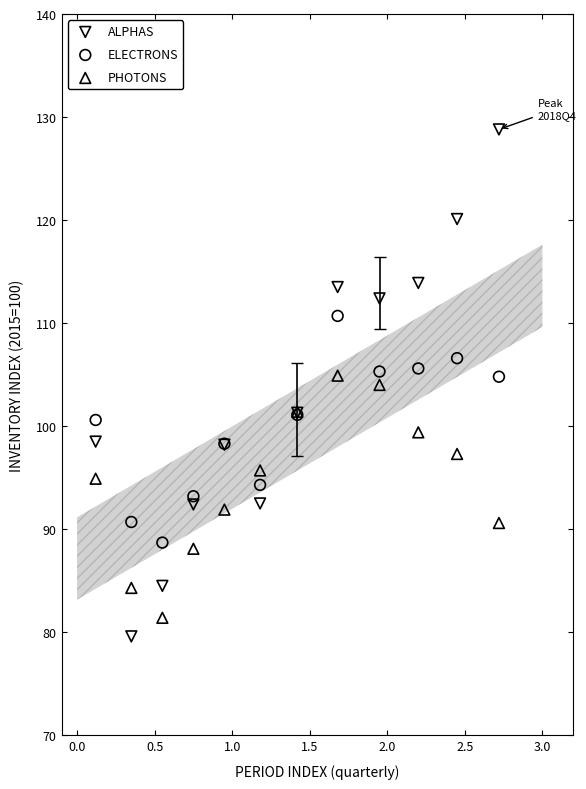

What are all the series names shown in the legend?

ALPHAS, ELECTRONS, PHOTONS